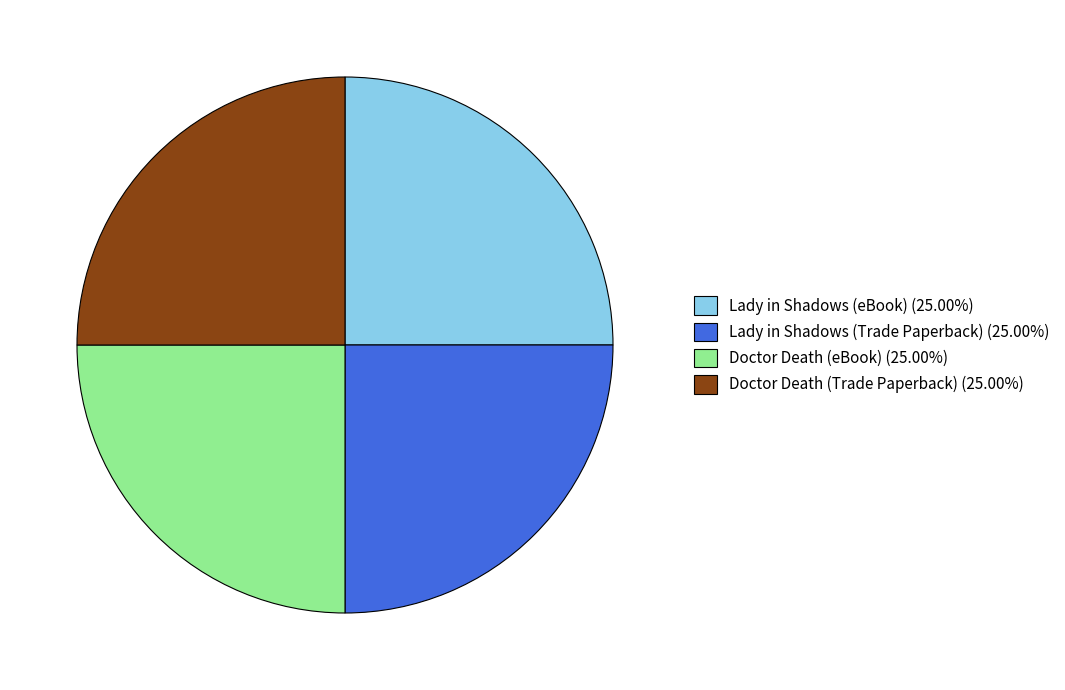

What is the ratio of the value at Doctor Death (Trade Paperback) (25.00%) to the value at Doctor Death (eBook) (25.00%)?

1.0